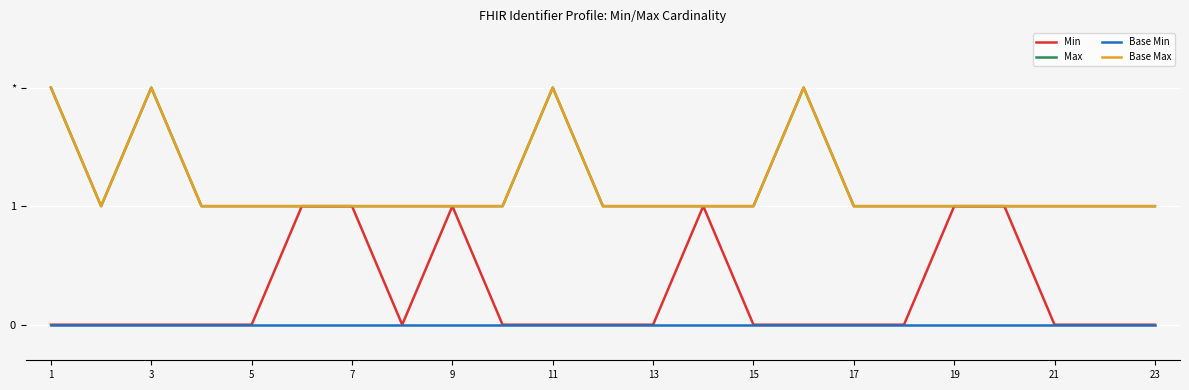

Is this an area chart (filled region under the line)?

No